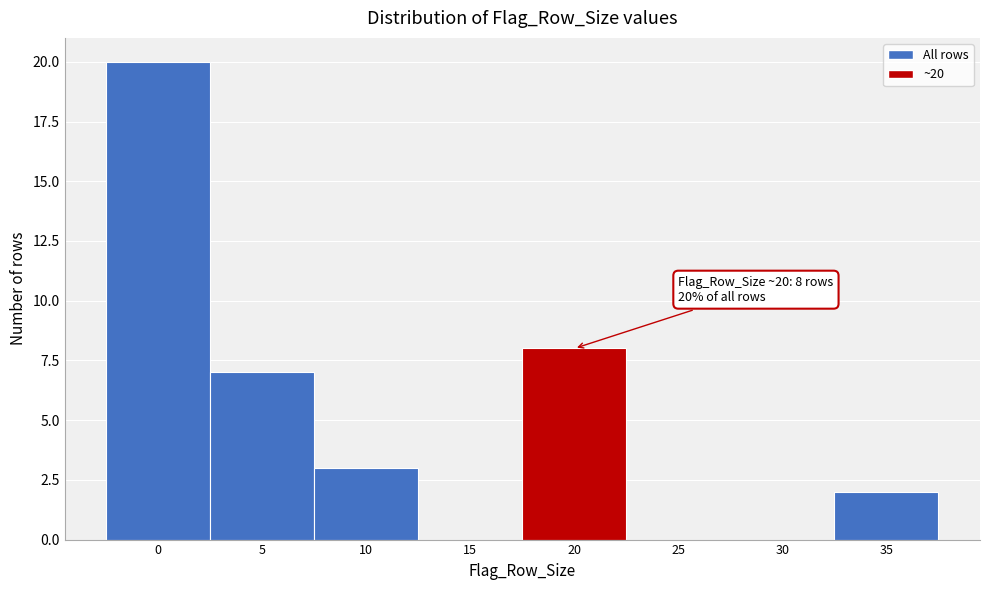

Reading left to right, transcribe all the data shown in this chart.

0=20	5=7	10=3	15=0	20=8	25=0	30=0	35=2